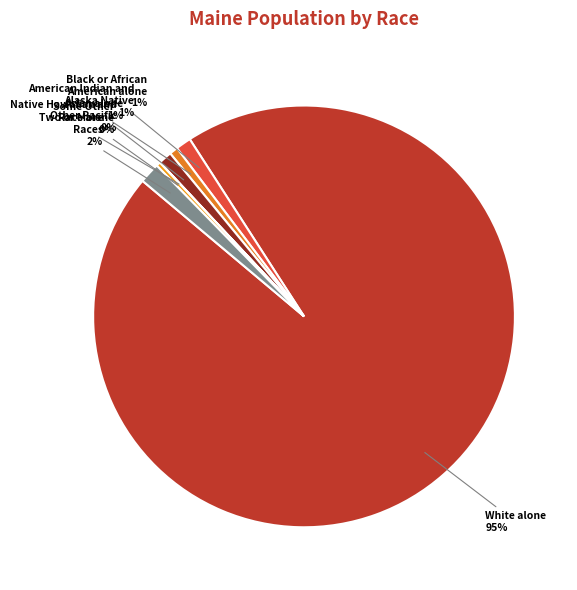

Which category has the biggest portion of the pie?

White alone